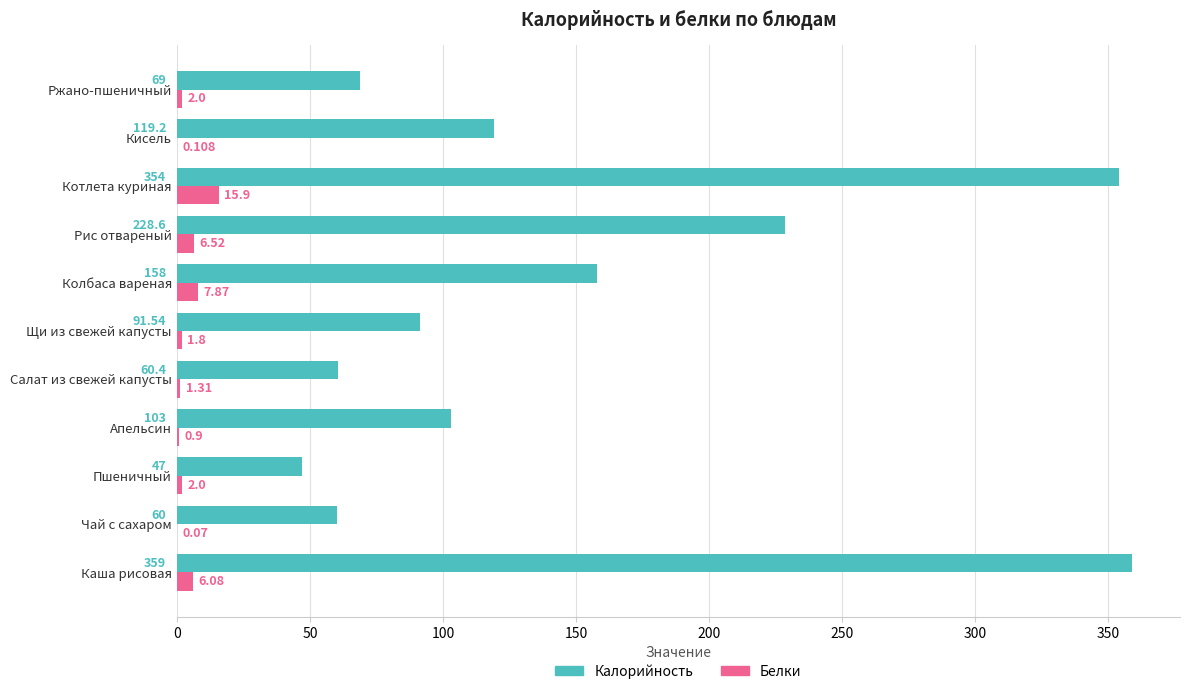

At which category is the sum across all series the highest?

Котлета куриная